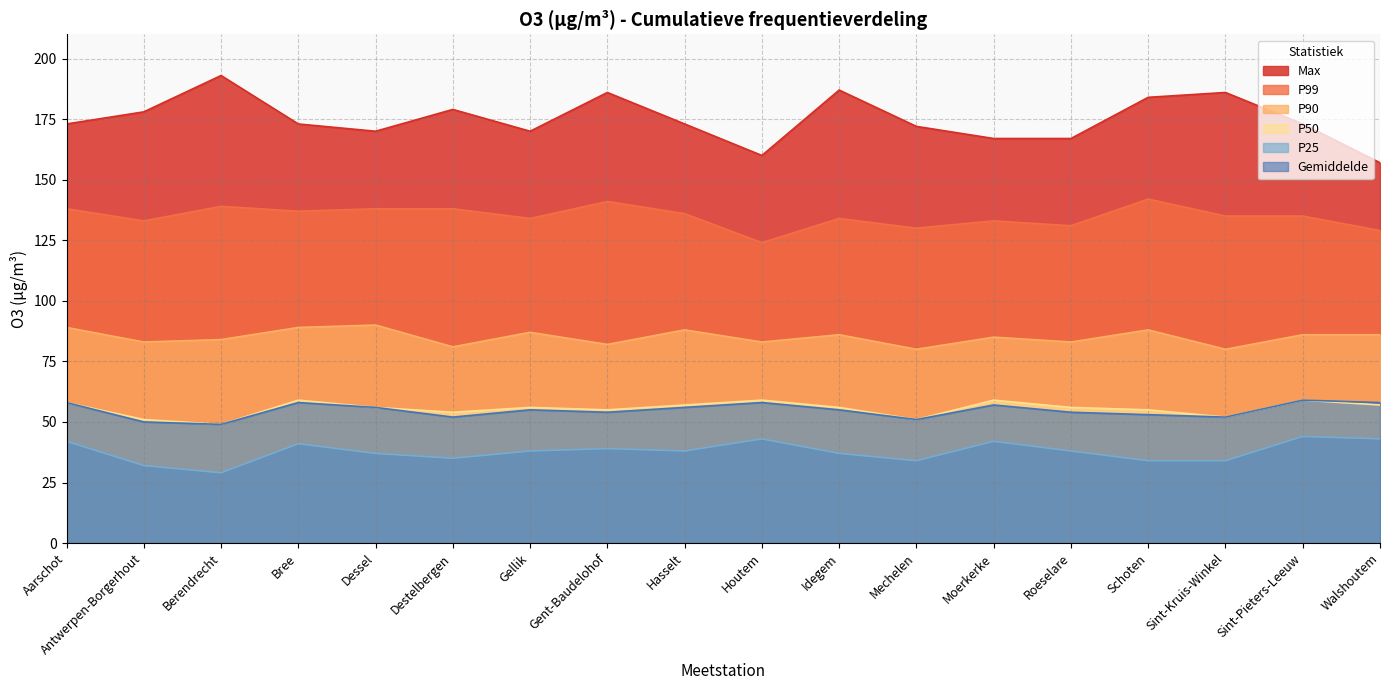

Is it true that Max equals 85 at Roeselare?

False